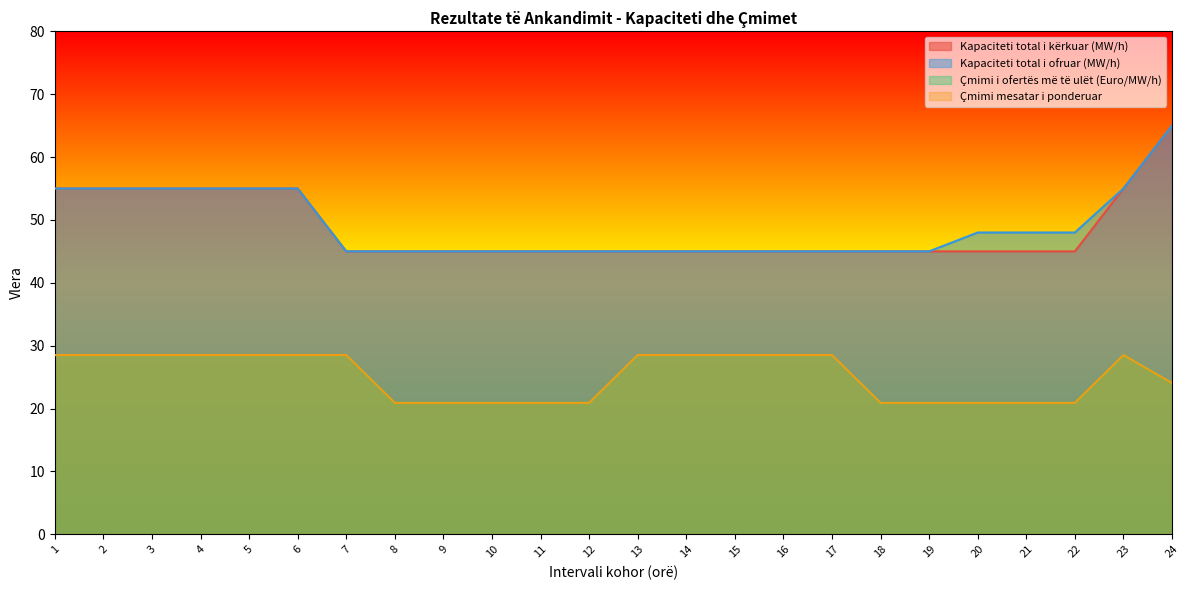

What are all the series names shown in the legend?

Kapaciteti total i kërkuar (MW/h), Kapaciteti total i ofruar (MW/h), Çmimi i ofertës më të ulët (Euro/MW/h), Çmimi mesatar i ponderuar